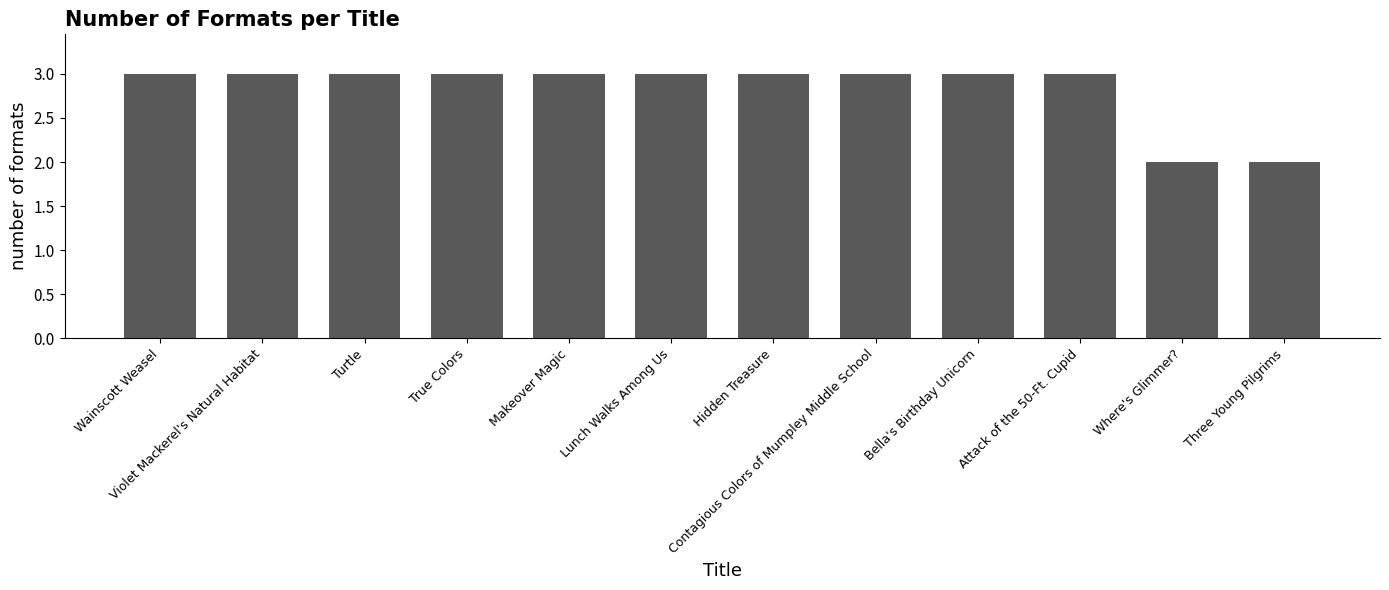

What is the difference between the maximum and minimum values?

1